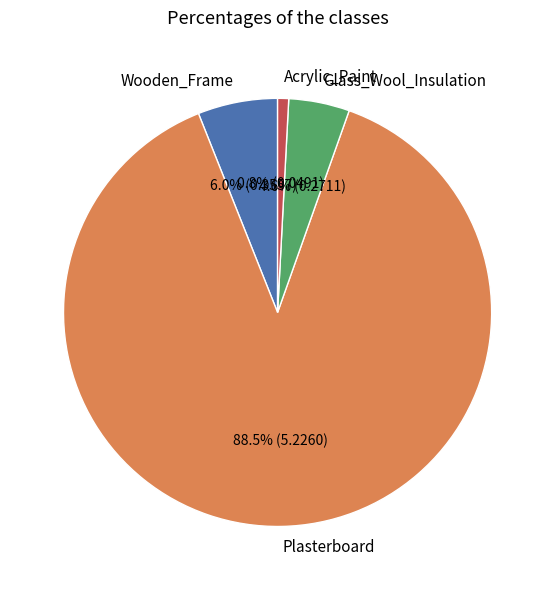

Which has a higher value, Plasterboard or Wooden_Frame?

Plasterboard